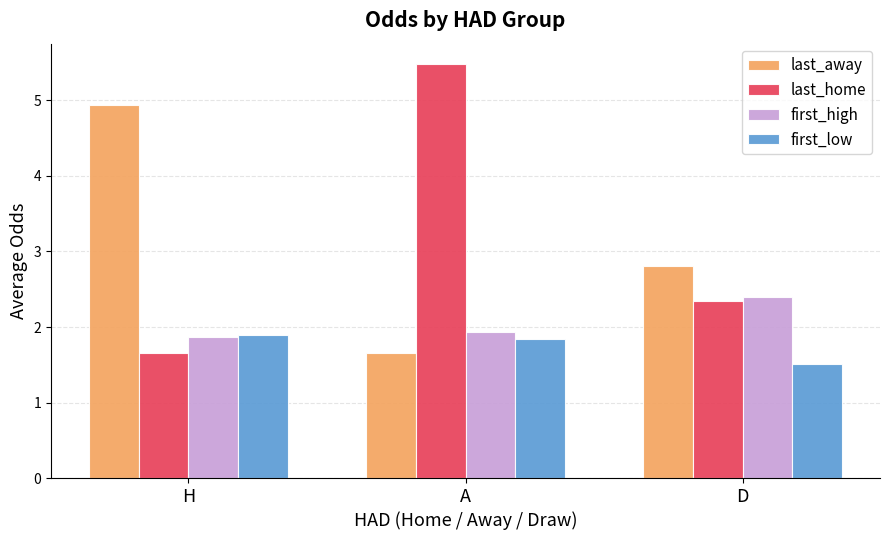

Where is first_low nearest to the value 1?

D